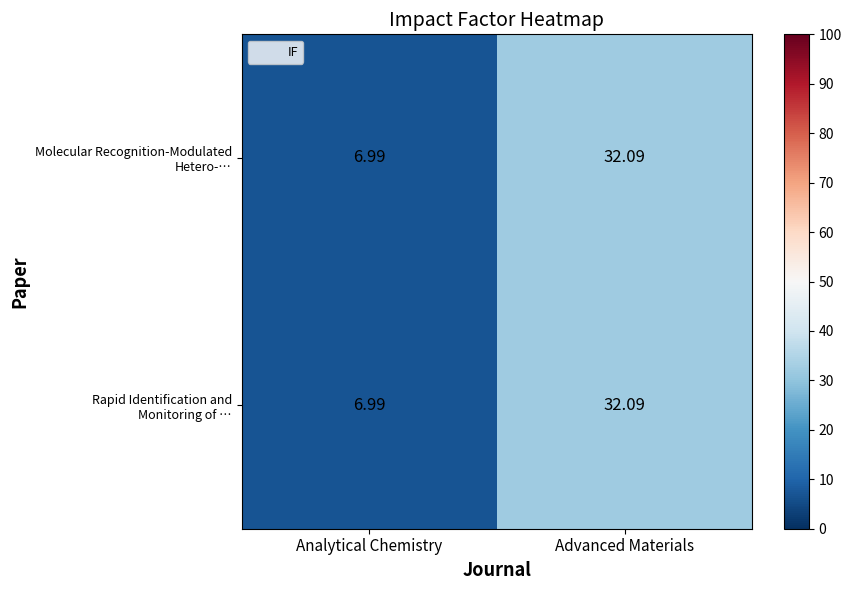

At which category is the sum across all series the highest?

Advanced Materials